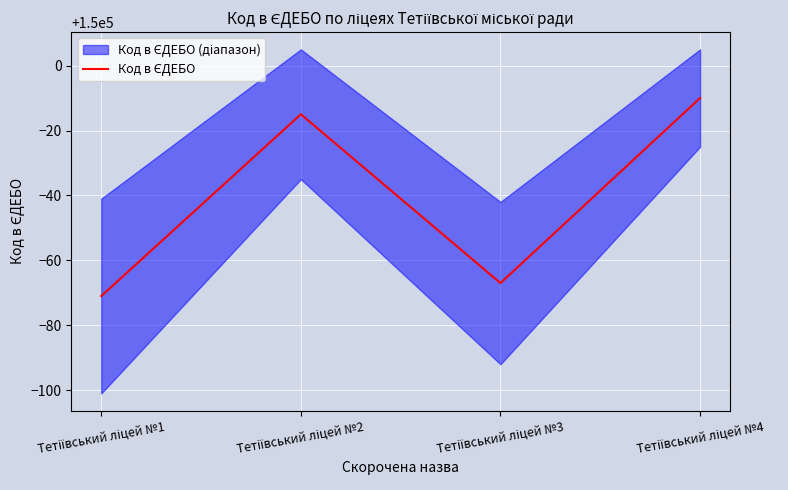

Does the chart display data point markers on the line(s)?

No